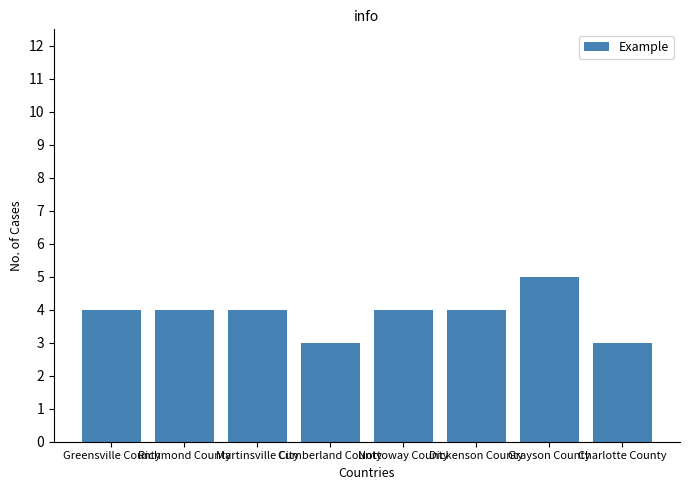

What is the value of the 4th bar from the left?

3